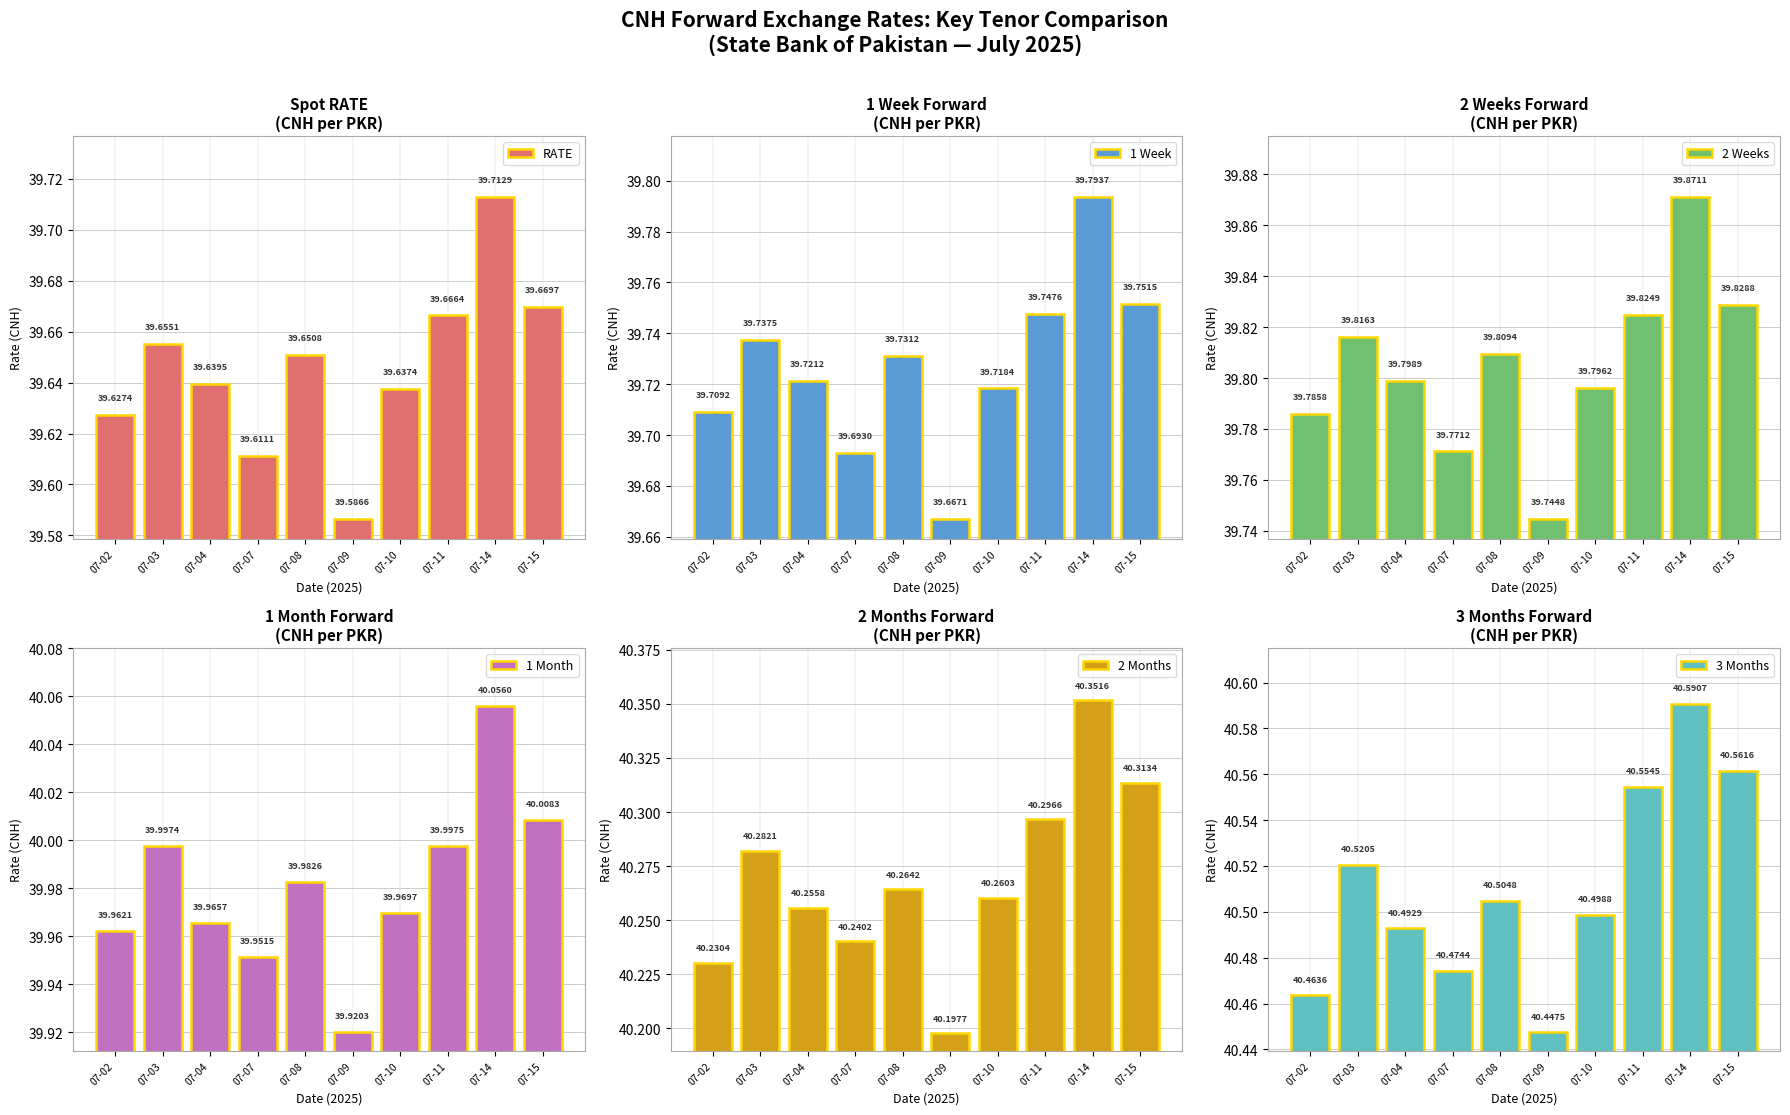

What is the value of the 1 Week bar at the 4th from the left?

39.7